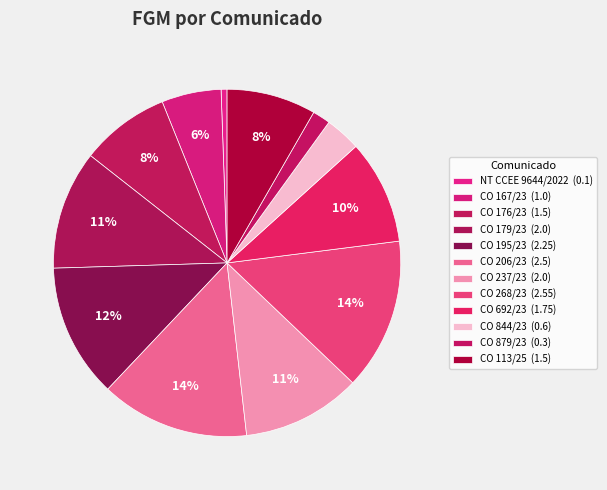

Is there a majority slice in this chart?

No